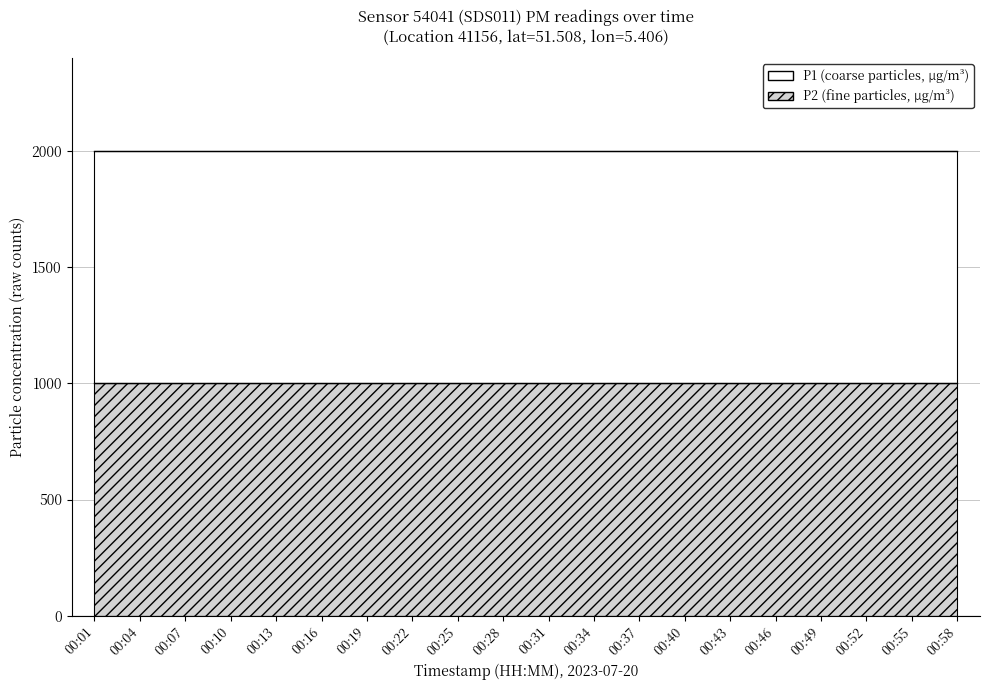

List the labels in order of P2 value, smallest first.

00:01, 00:04, 00:07, 00:10, 00:13, 00:16, 00:19, 00:22, 00:25, 00:28, 00:31, 00:34, 00:37, 00:40, 00:43, 00:46, 00:49, 00:52, 00:55, 00:58